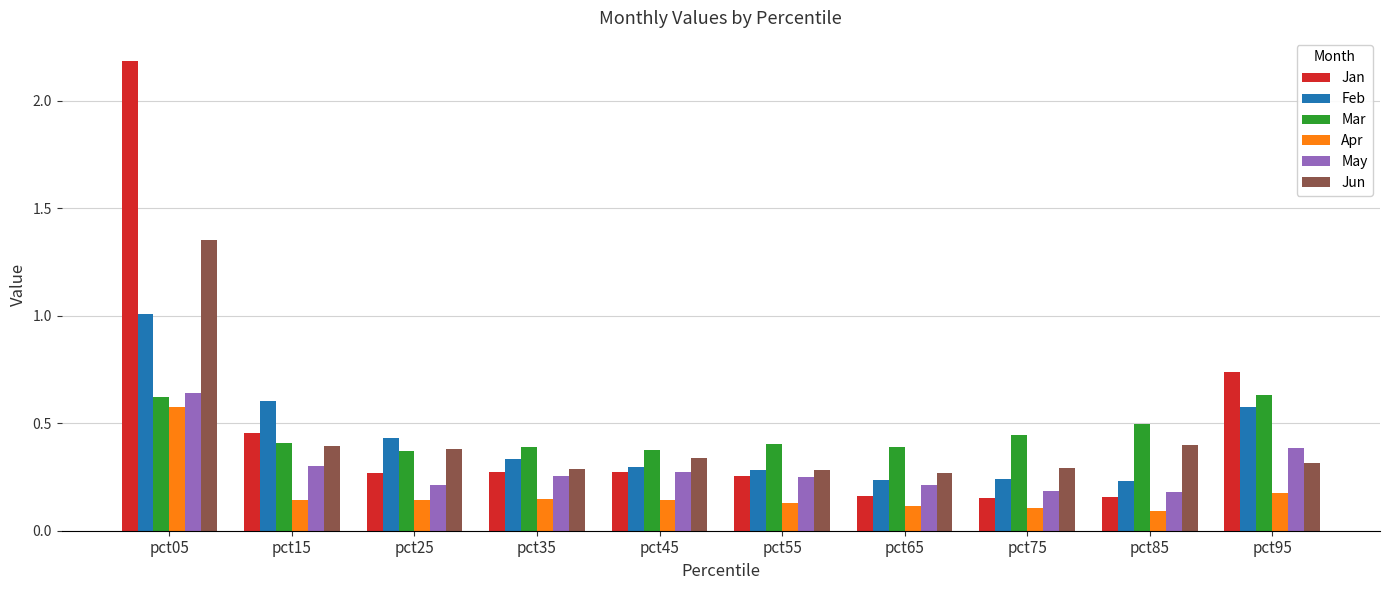

What is the sum of all Apr values?

1.8